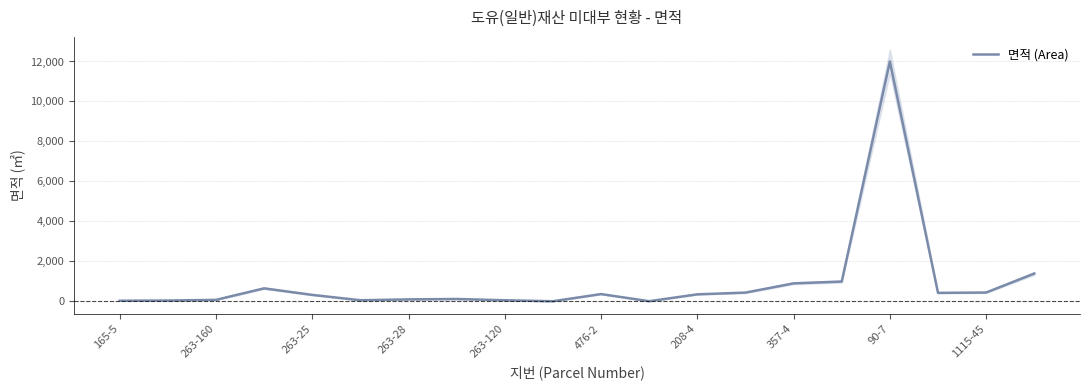

Which category has the highest value in the 면적 (Area) series?

90-7